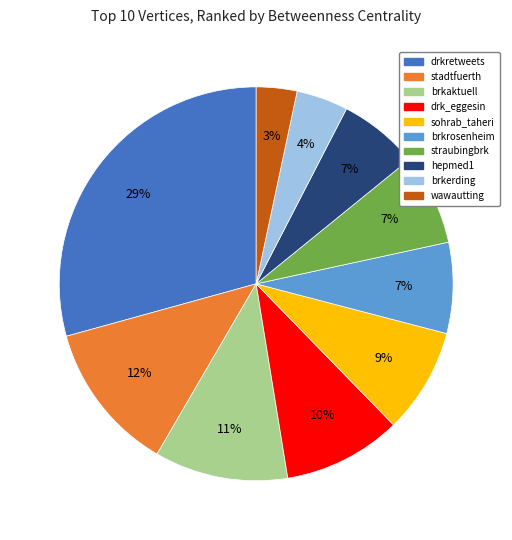

Between brkerding and wawautting, which is larger?

brkerding